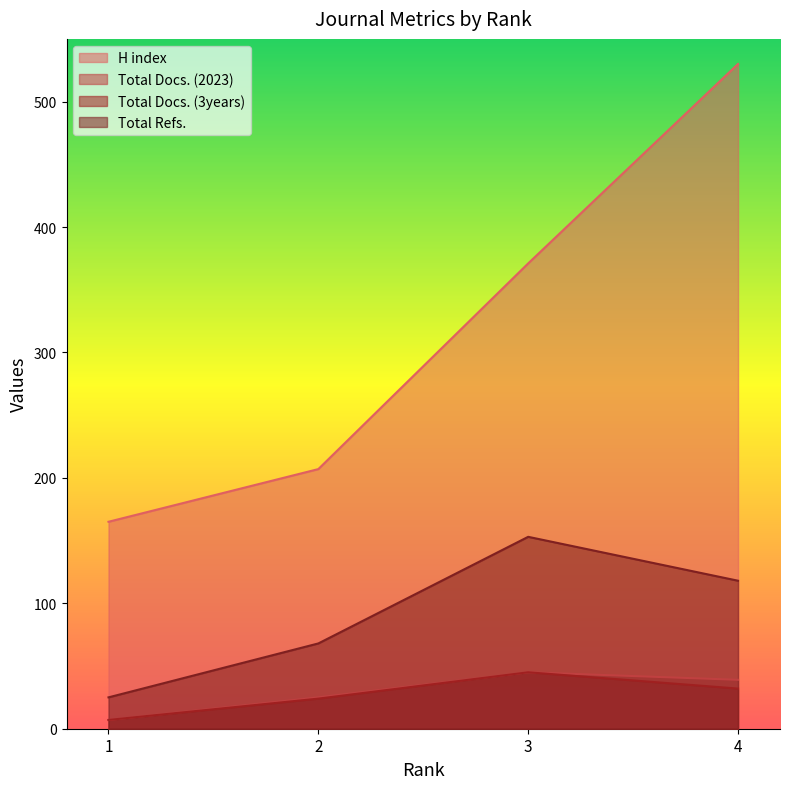

At which category does the chart reach its peak across all series?

4